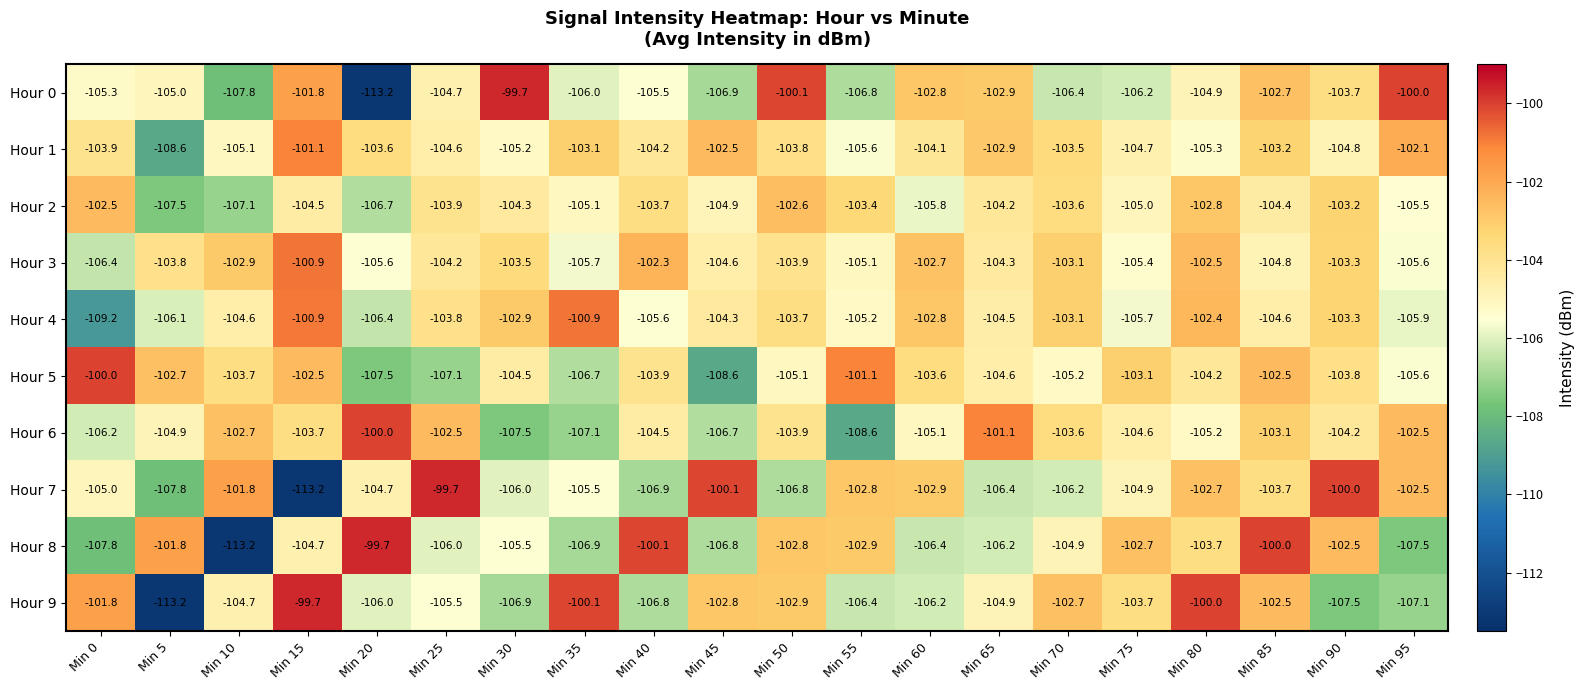

At which category is the sum across all series the highest?

Min 85